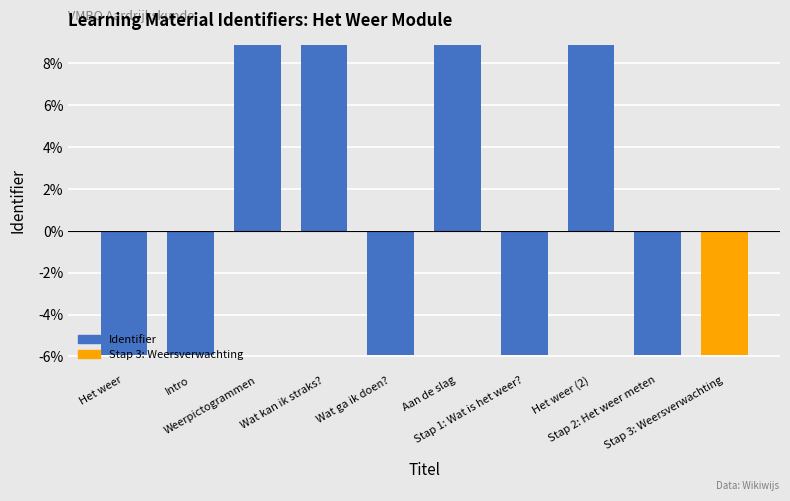

Reading right to left, extract all data points from this chart.

Stap 3: Weersverwachting=-5.9	Stap 2: Het weer meten=-5.9	Het weer (2)=8.9	Stap 1: Wat is het weer?=-5.9	Aan de slag=8.9	Wat ga ik doen?=-5.9	Wat kan ik straks?=8.9	Weerpictogrammen=8.9	Intro=-5.9	Het weer=-5.9